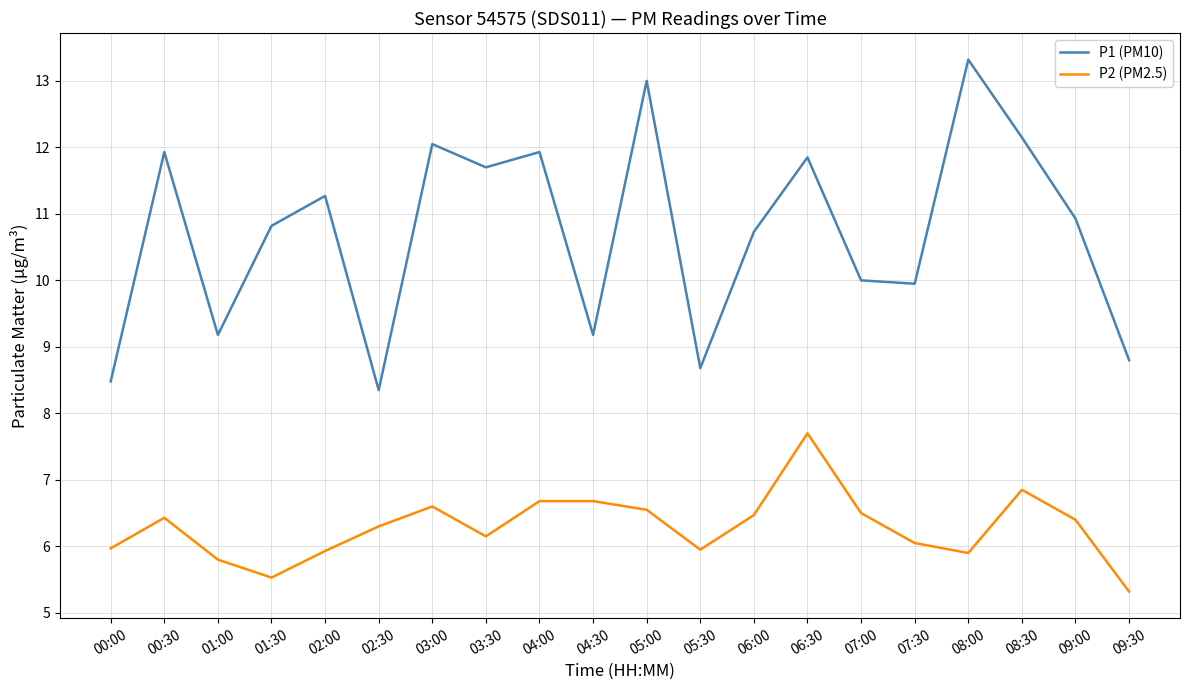

What is the total value across all series at 01:00?

15.0